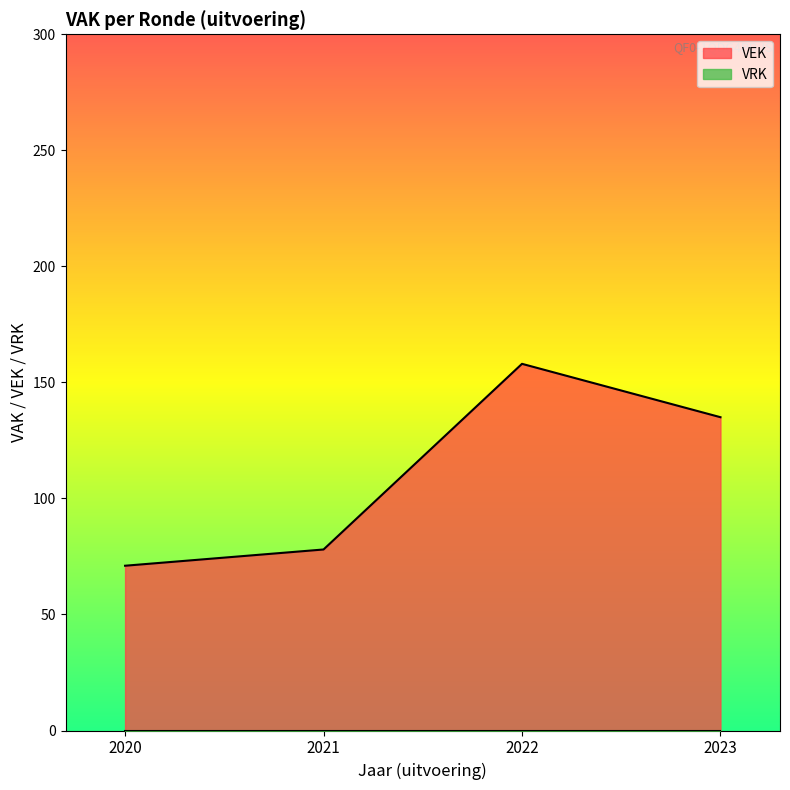

How many series are shown in this chart?

2